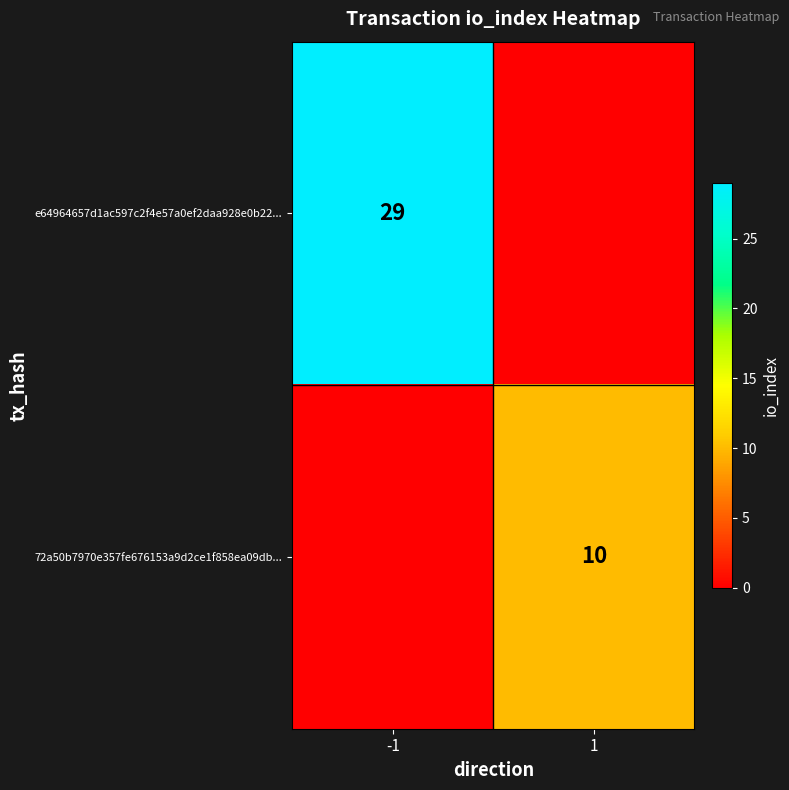

Is it true that e64964657d1ac597c2f4e57a0ef2daa928e0b22... equals 17 at -1?

False